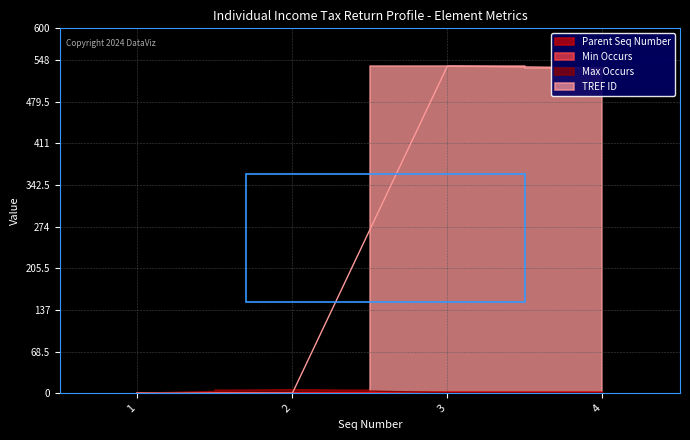

Reading left to right, transcribe all the data shown in this chart.

Parent Seq Number: 0	1	2	2
Min Occurs: 0	0	0	1
Max Occurs: 0	6	1	1
TREF ID: 0	0	538	535